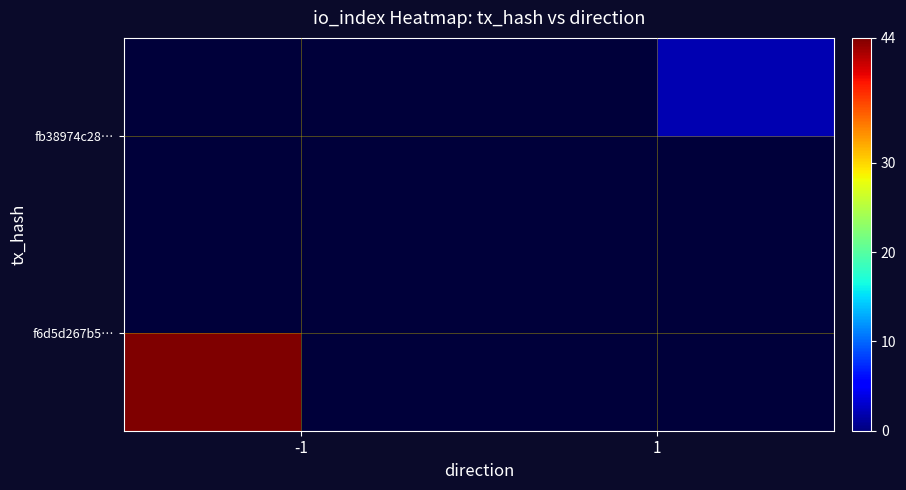

Is the value of fb38974c28… at -1 greater than the value of f6d5d267b5… at 1?

No